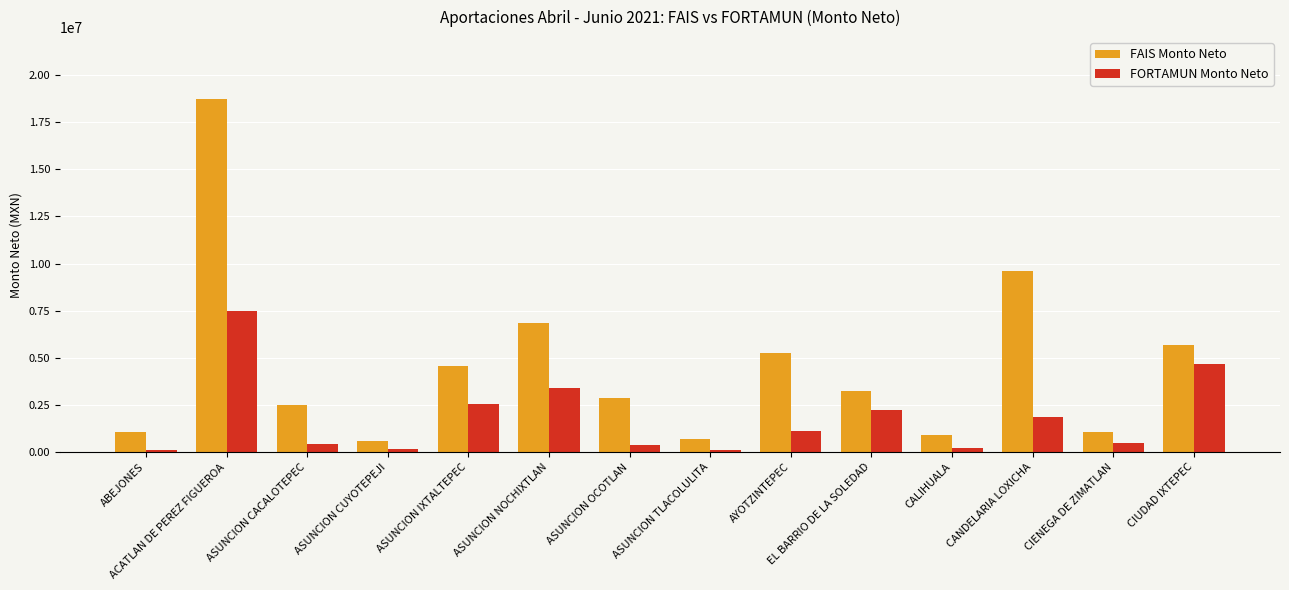

Does the chart contain any negative values?

No